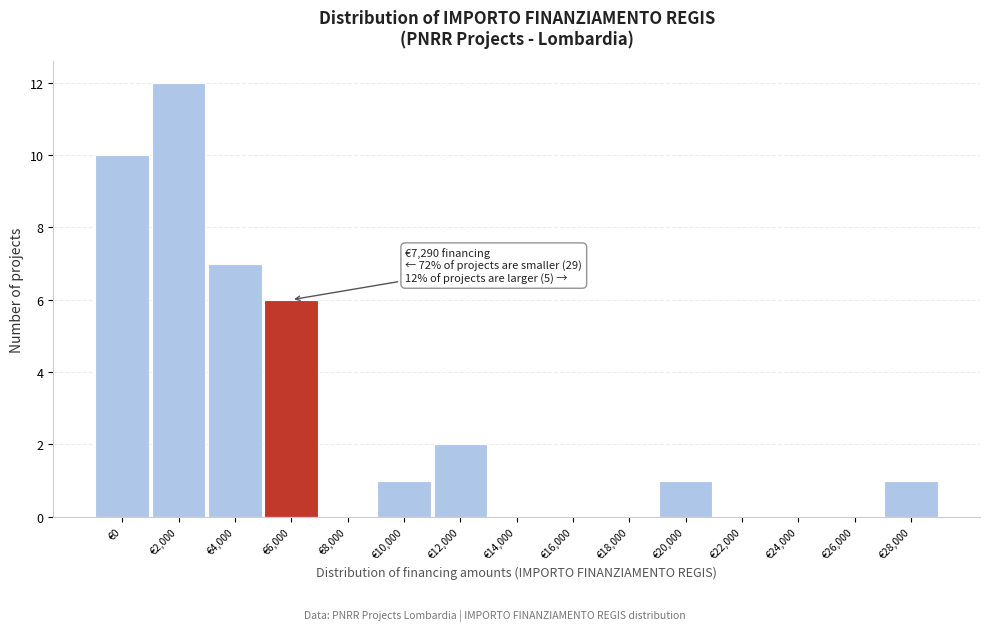

Reading left to right, what are all the values shown in this chart?

€0=10	€2,000=12	€4,000=7	€6,000=6	€8,000=0	€10,000=1	€12,000=2	€14,000=0	€16,000=0	€18,000=0	€20,000=1	€22,000=0	€24,000=0	€26,000=0	€28,000=1